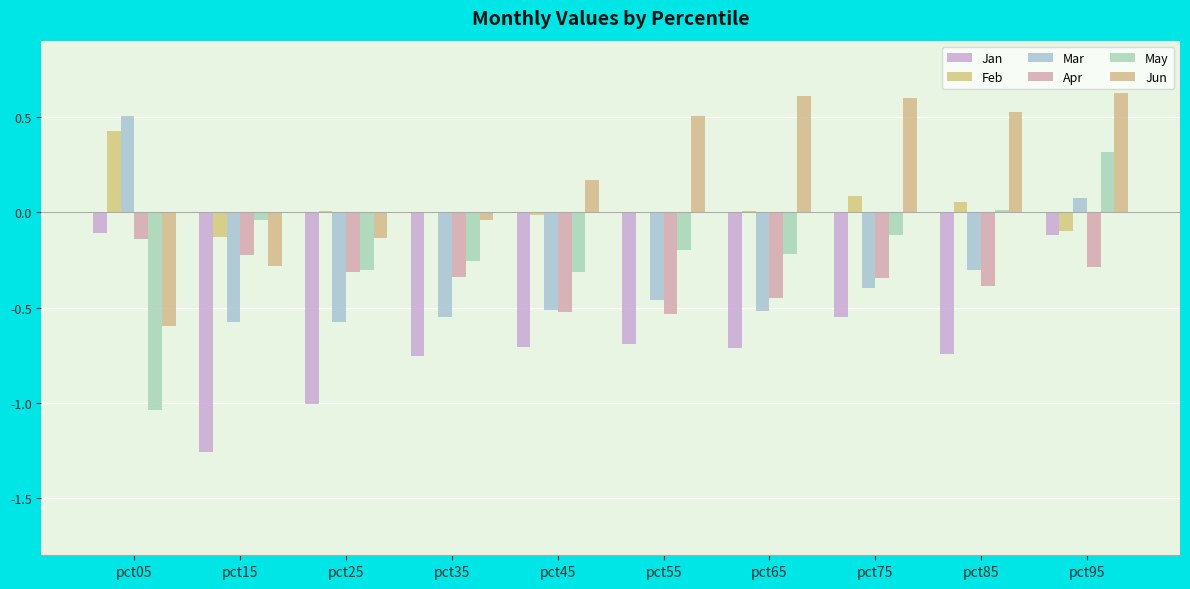

The value of Mar at pct05 is 0.5. True or false?

True